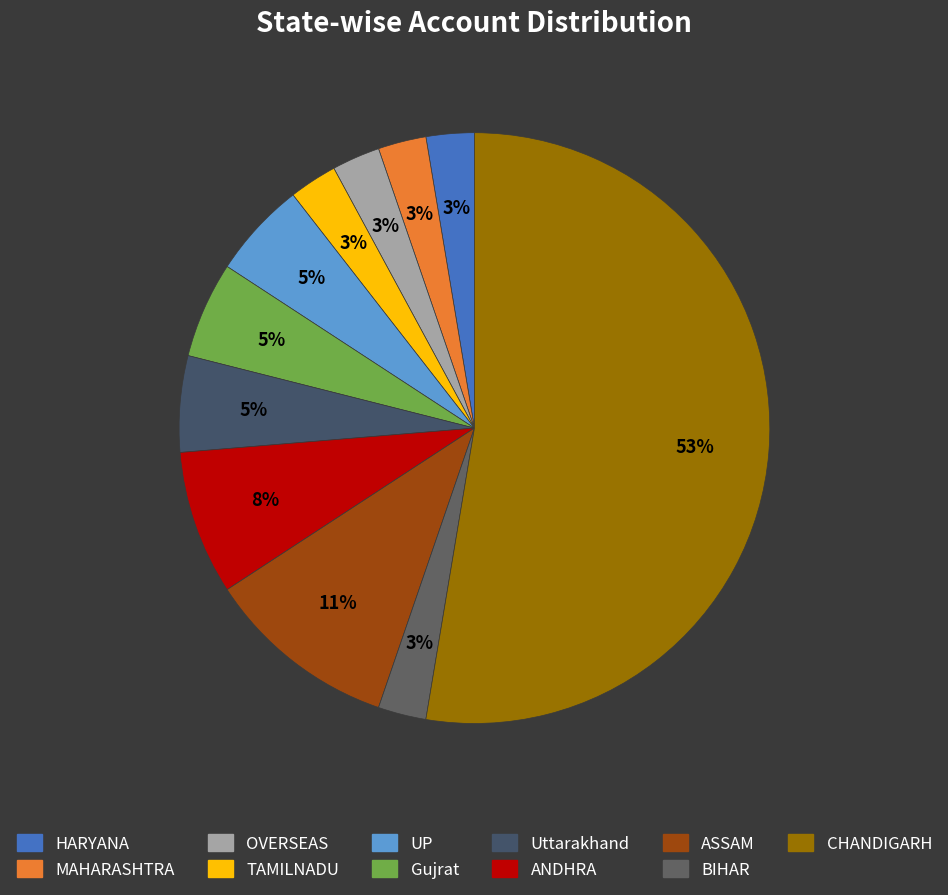

Count the number of slices in the pie.

11